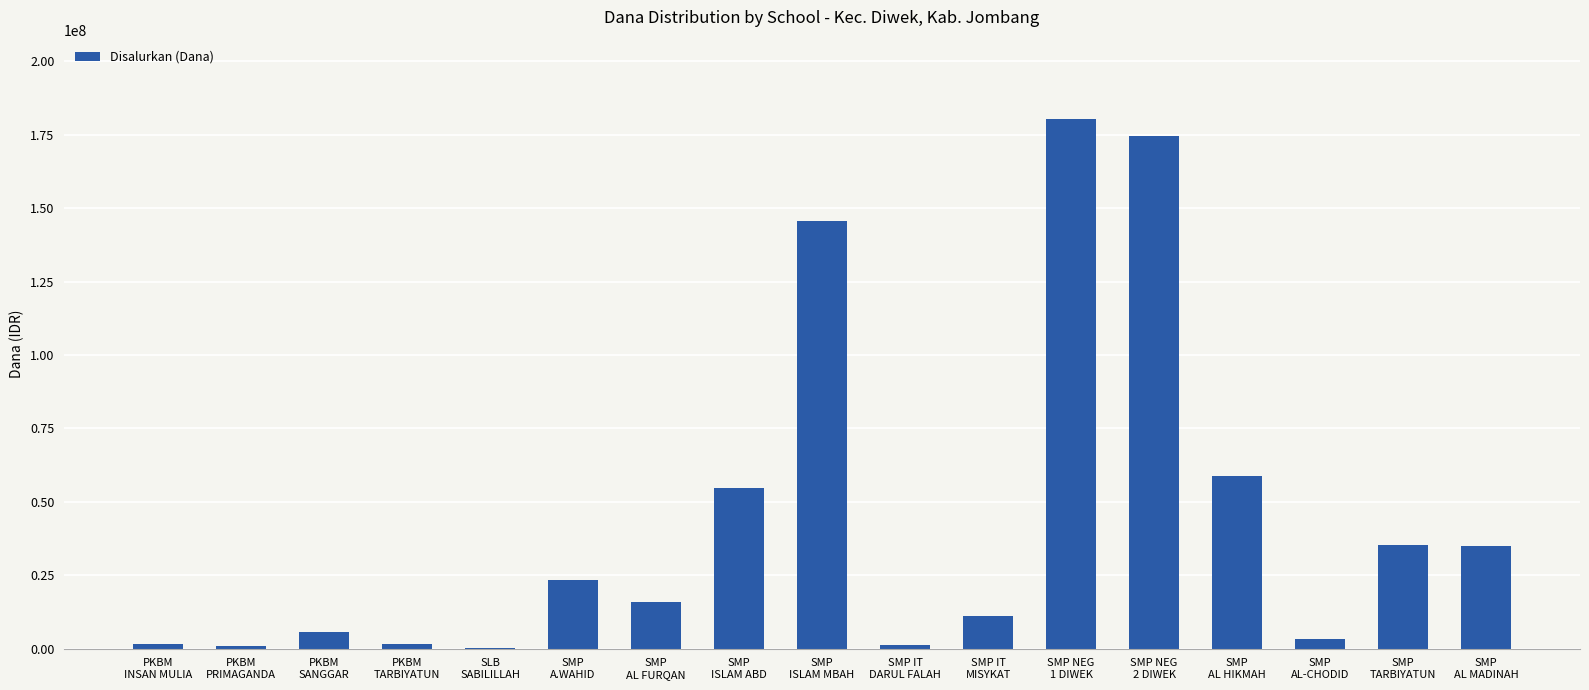

What is the sum of all values?

748875000